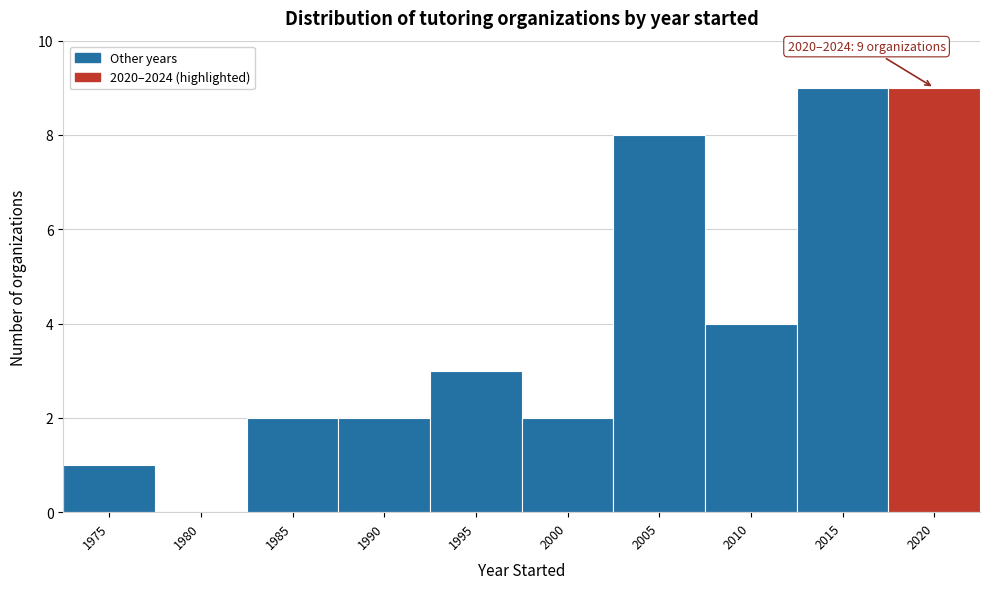

Reading right to left, what are all the values shown in this chart?

2020=9	2015=9	2010=4	2005=8	2000=2	1995=3	1990=2	1985=2	1980=0	1975=1